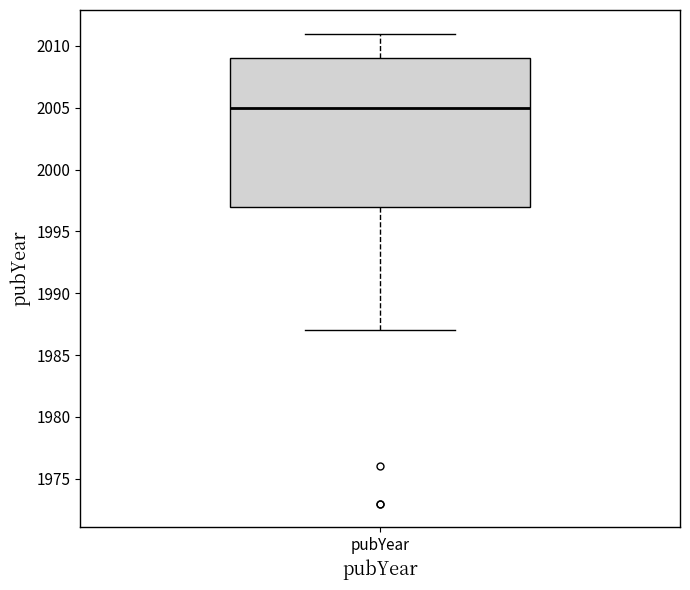

Read this box plot against the y-axis: the position of the median line, the range covered by the box, and the ends of both whiskers. The values are not printed on the chart, so give them approximately, as read against the axis.

median 2005, box 1997 to 2009, whiskers 1987 to 2011